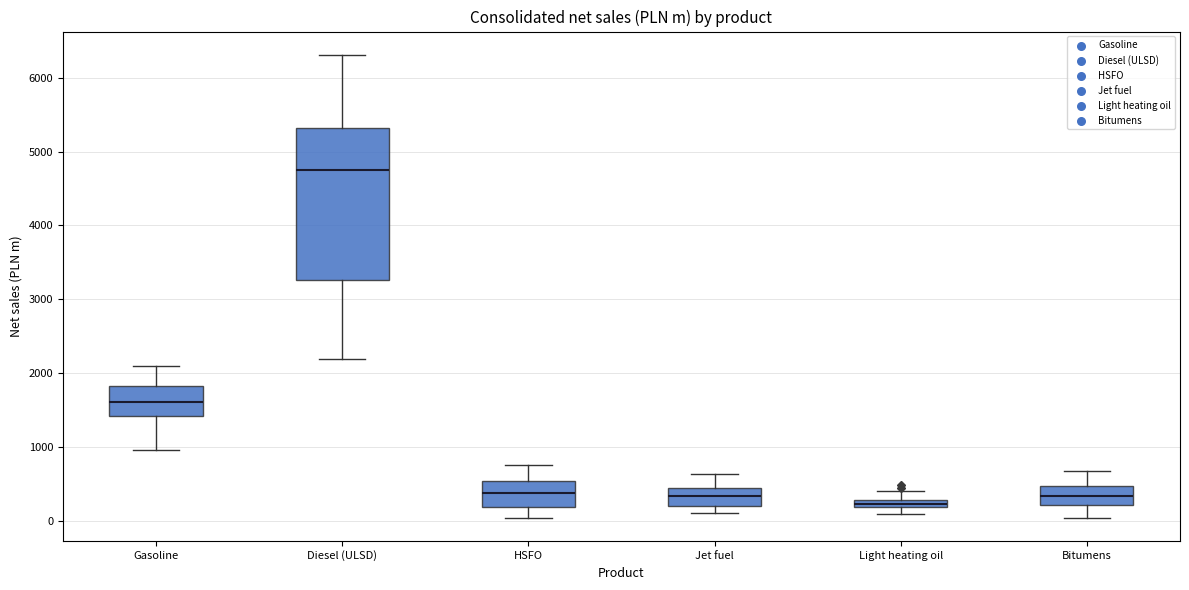

Which box has the highest median line?

Diesel (ULSD)